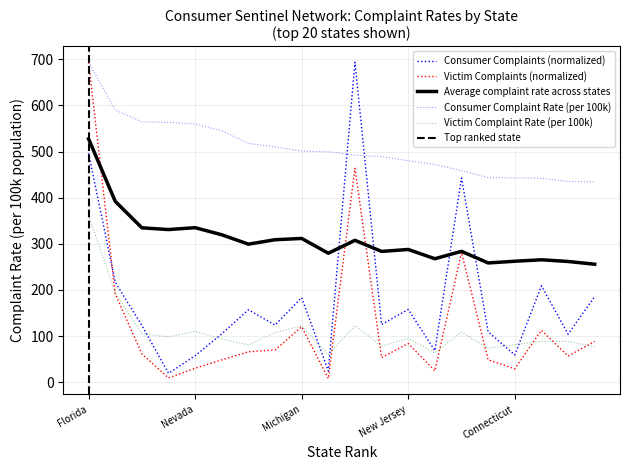

Is it true that Victim Complaint Rate equals 80.8 at Virginia?

True